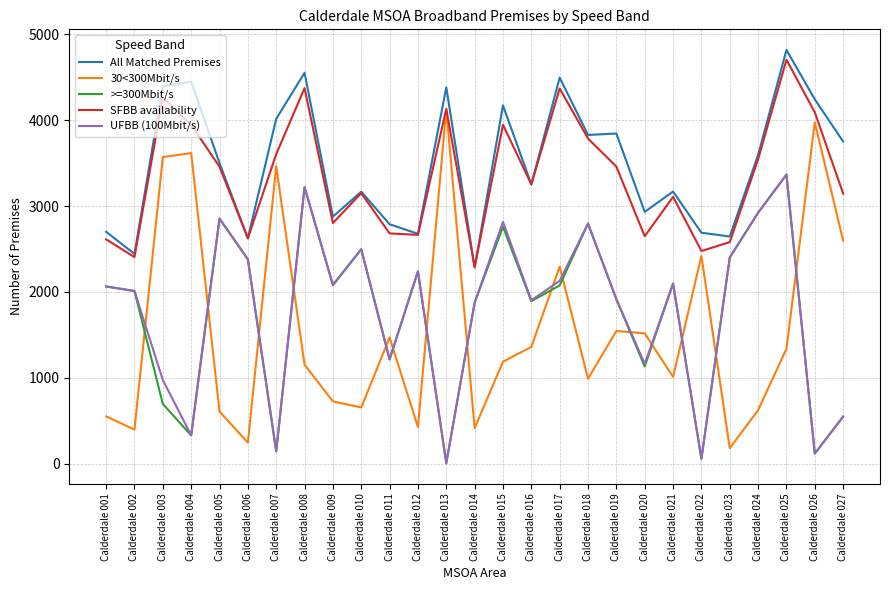

What is the difference between the maximum and minimum values in the All Matched Premises series?

2532